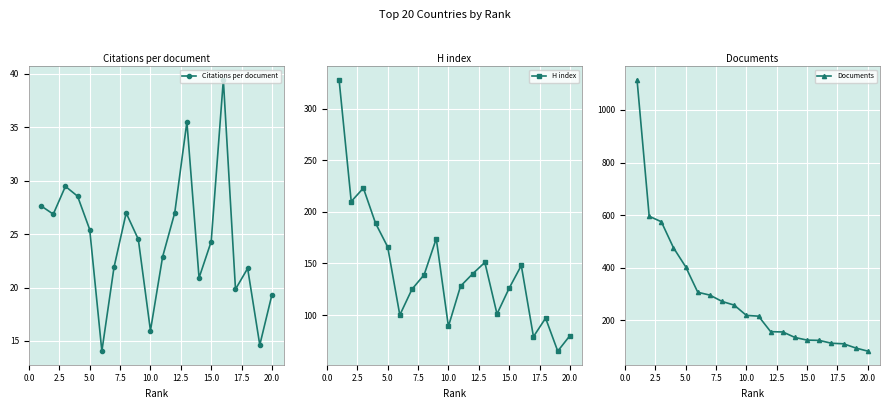

What is the maximum value for Citations per document?

39.4